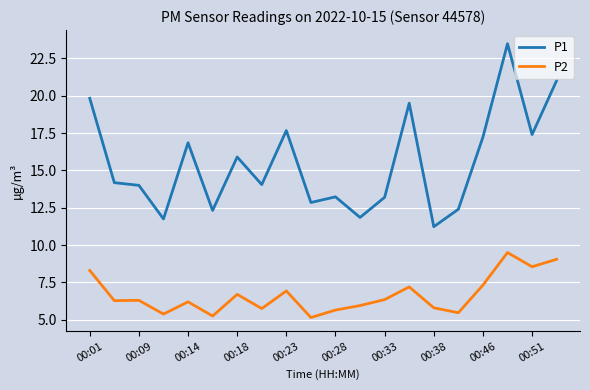

True or false: P2 and P1 cross at least once.

False